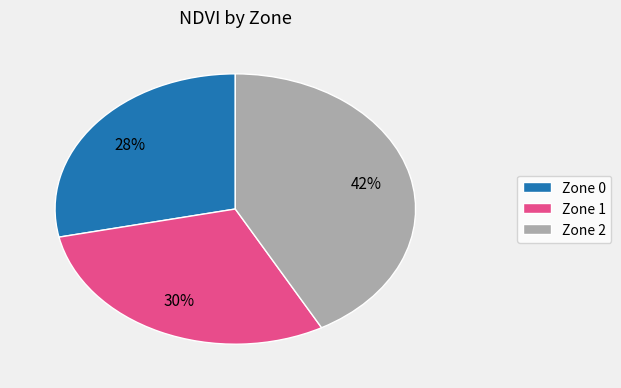

Is it true that Zone 2 is 50% of the pie?

False